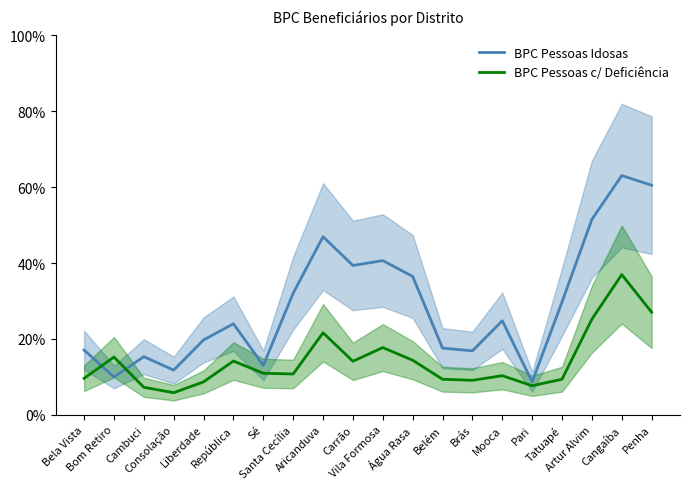

What is the label of the 20th point from the left?

Penha